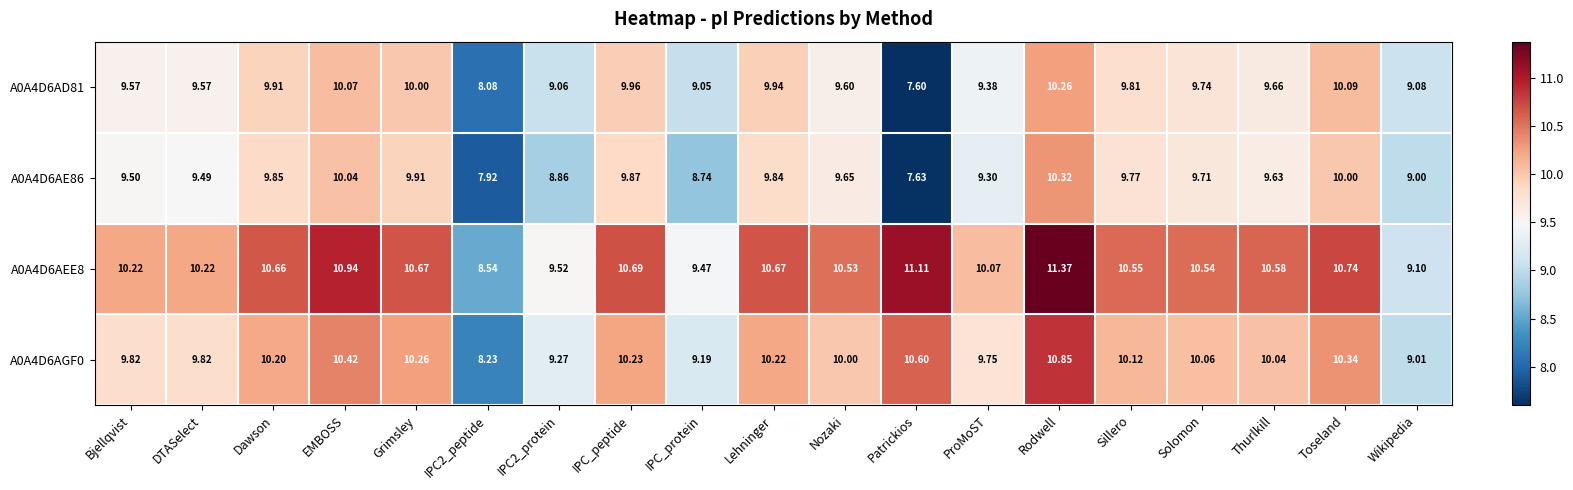

Rank the series by their maximum value, from lowest to highest.

A0A4D6AD81, A0A4D6AE86, A0A4D6AGF0, A0A4D6AEE8